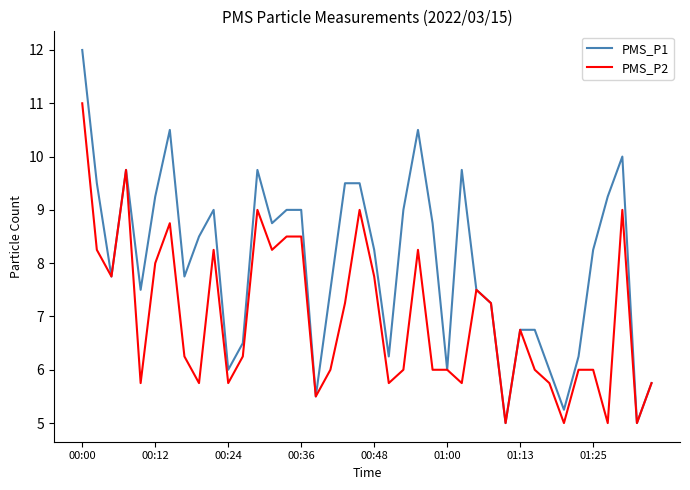

Which series has the largest total across all categories?

PMS_P1